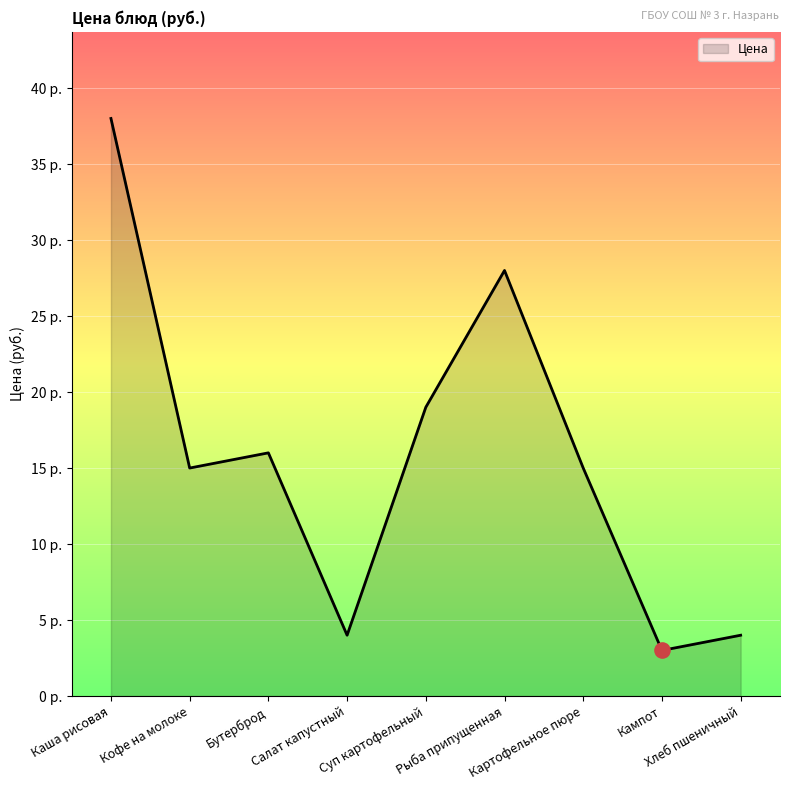

Which has a higher value, Салат капустный or Картофельное пюре?

Картофельное пюре